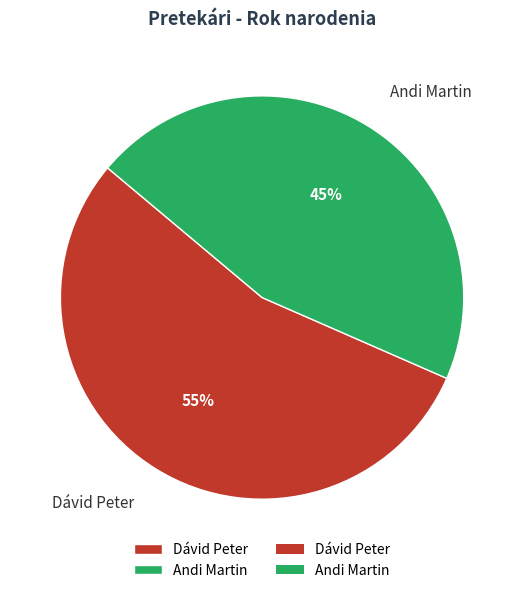

Approximately how many times larger is the value at Dávid Peter compared to Andi Martin?

1.2